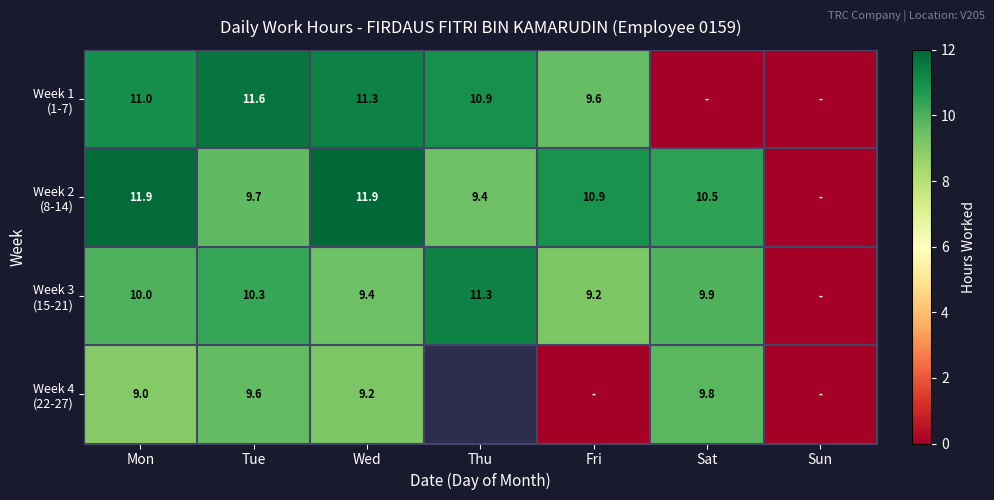

At which category does the chart reach its peak across all series?

Wed